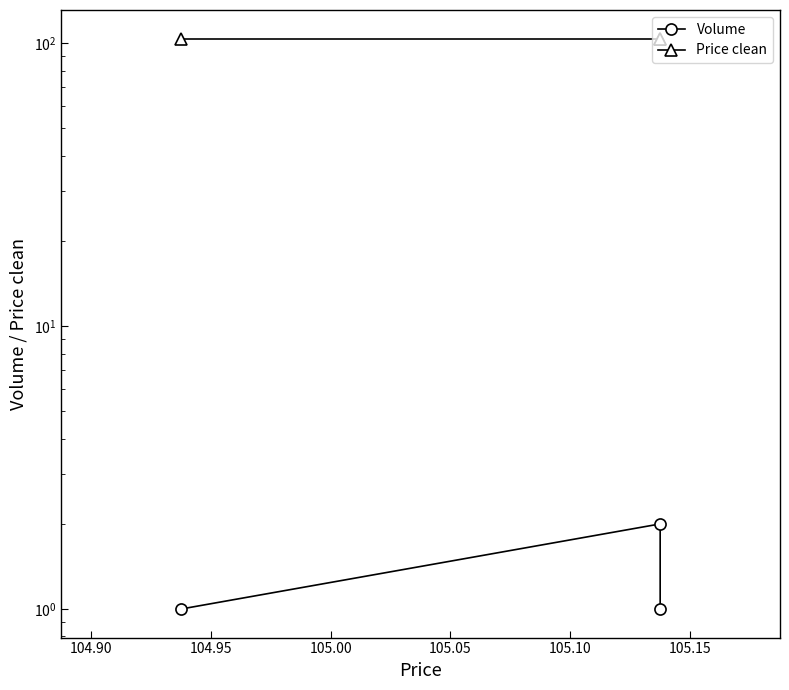

How many Price clean values are between 103 and 104?

3